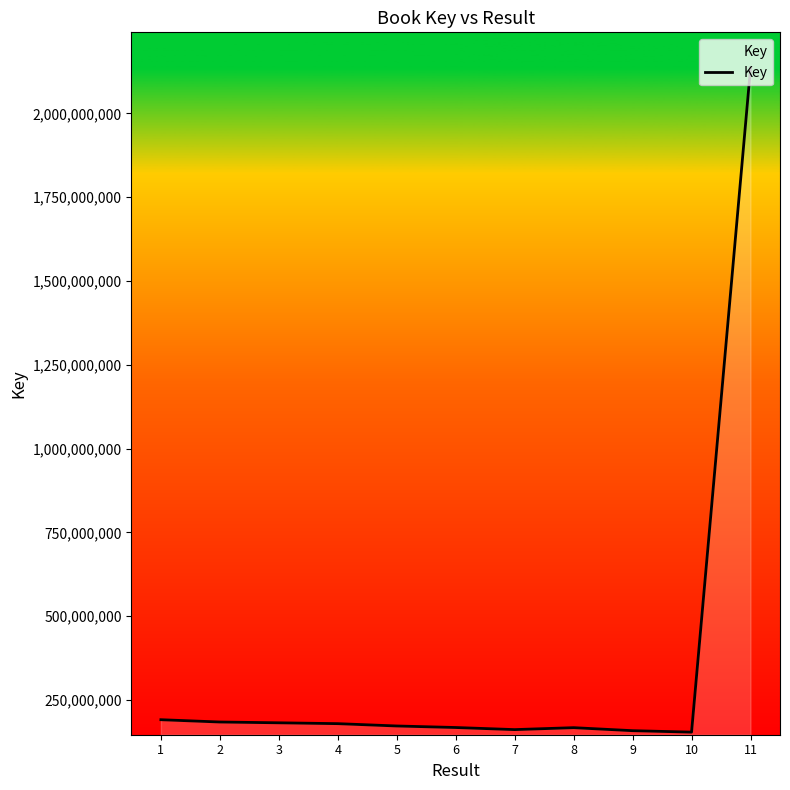

What is the minimum value shown in the chart?

154078340